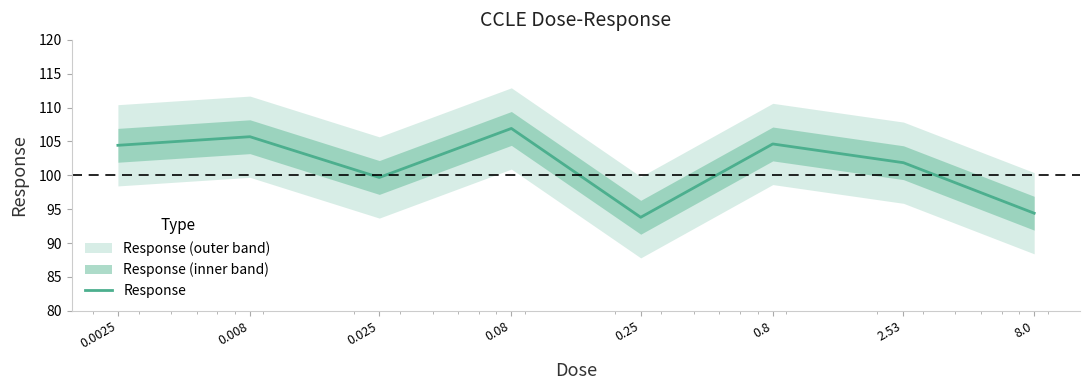

What is the value of the 6th point from the left?

104.6